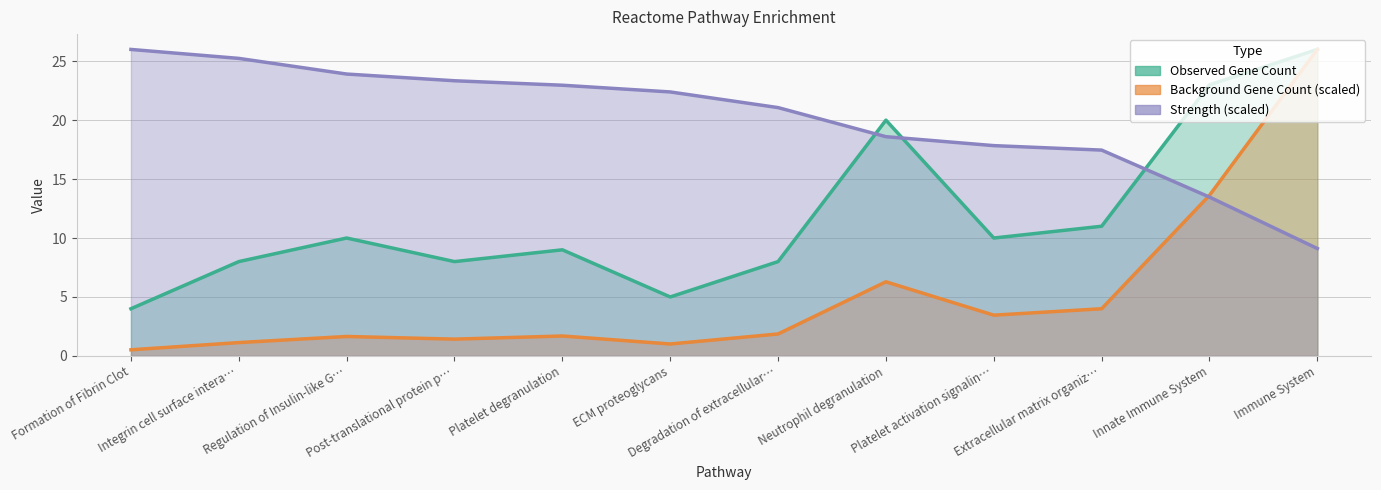

Between Regulation of Insulin-like G… and Degradation of extracellular…, which is larger?

Regulation of Insulin-like G…